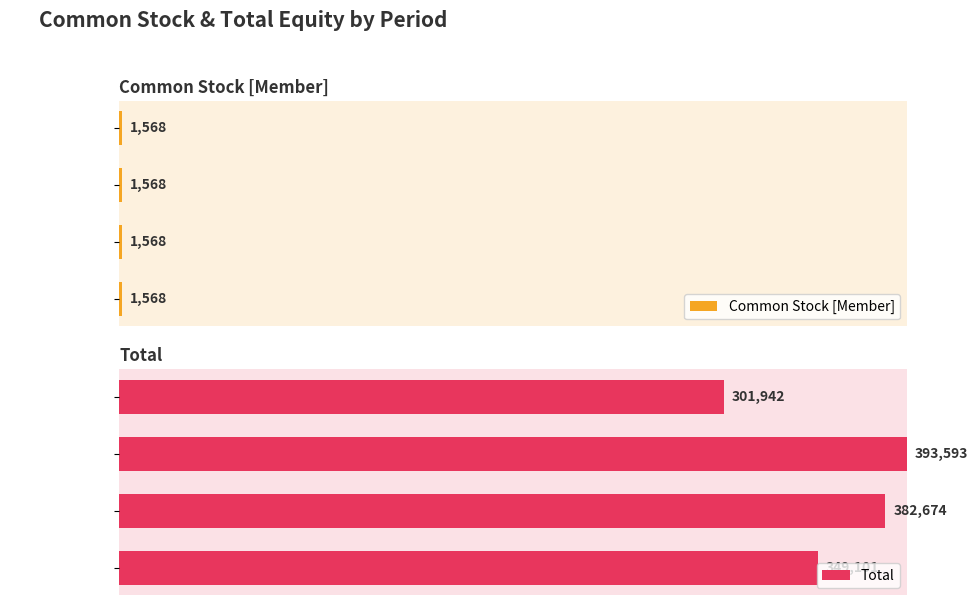

Count the number of data series in this chart.

2